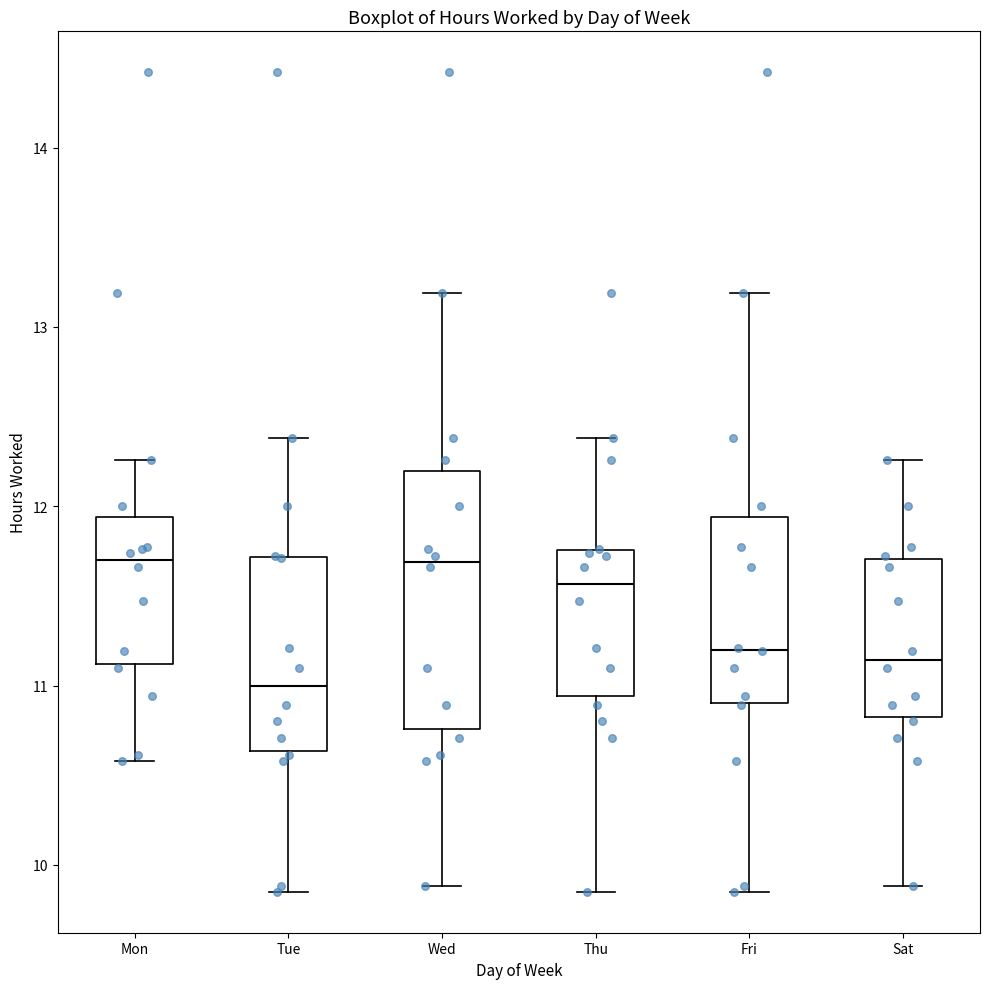

Reading left to right, transcribe this box plot: for each box, give where its median line is, the range the box spans, and where its two whiskers end, as read against the y-axis. The values are not printed on the chart, so give them approximately, as read against the axis.

Mon: median 11.7, box 11.1 to 11.9, whiskers 10.6 to 12.3
Tue: median 11.0, box 10.6 to 11.7, whiskers 9.9 to 12.4
Wed: median 11.7, box 10.8 to 12.2, whiskers 9.9 to 13.2
Thu: median 11.6, box 10.9 to 11.8, whiskers 9.9 to 12.4
Fri: median 11.2, box 10.9 to 11.9, whiskers 9.9 to 13.2
Sat: median 11.1, box 10.8 to 11.7, whiskers 9.9 to 12.3